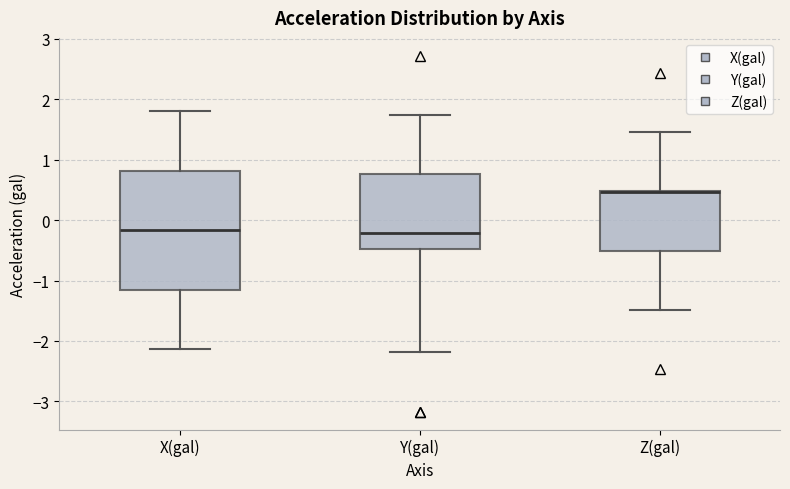

Where does the upper whisker of the box for Y(gal) end on the y-axis? The values are not printed on the chart, so give them approximately, as read against the axis.

1.7